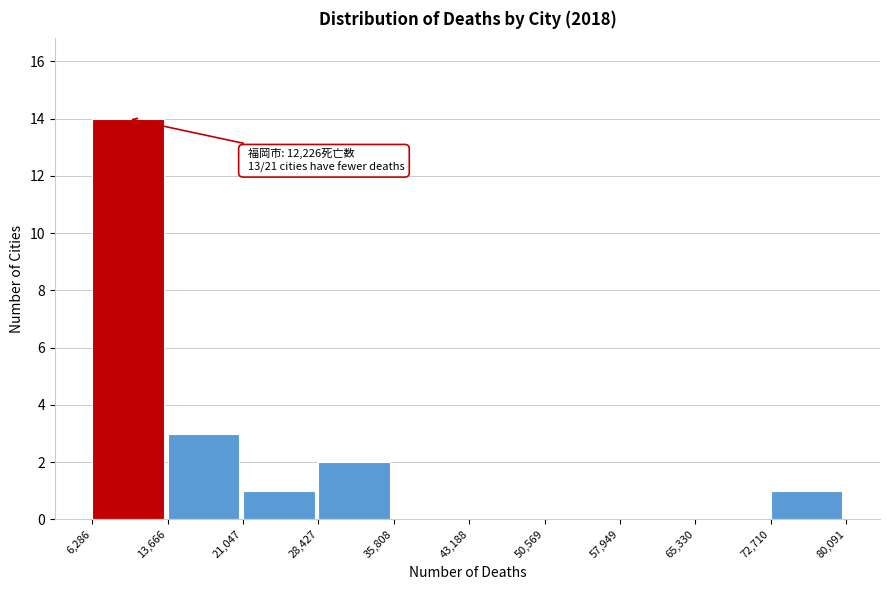

Which range on the x-axis has the tallest bar?

6,286 to 13,666